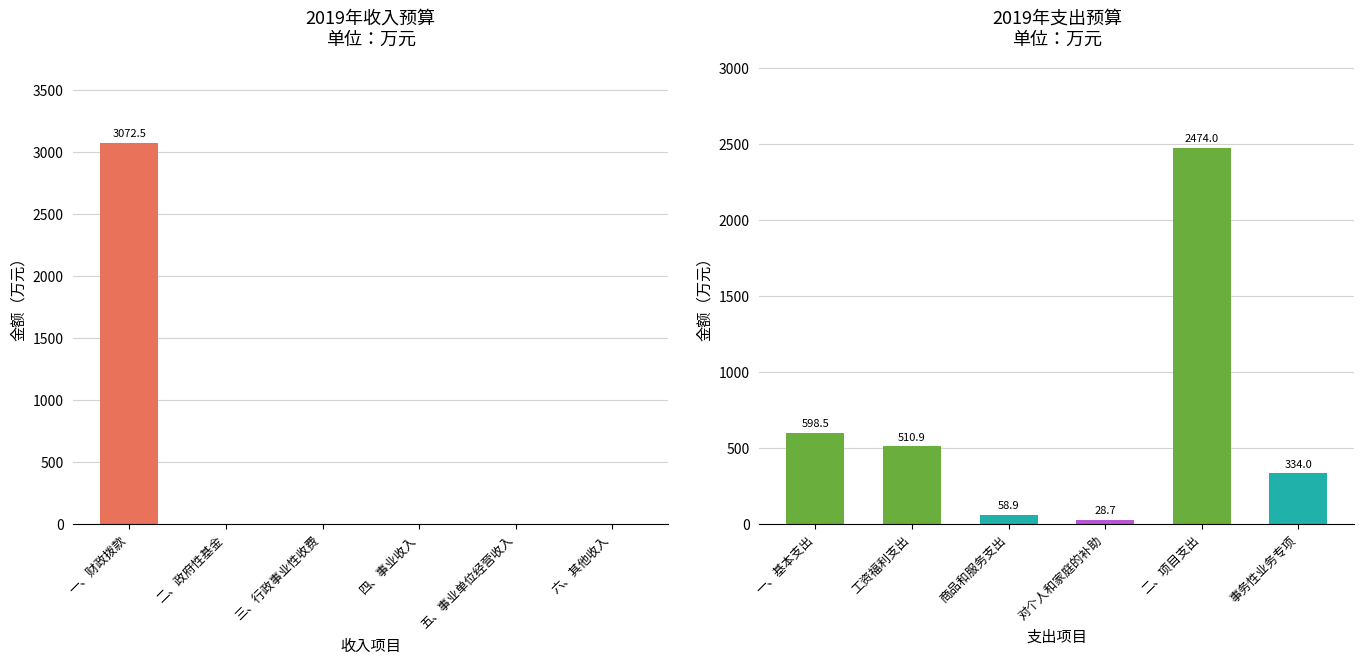

What is the lowest value of the 支出 series?

28.7